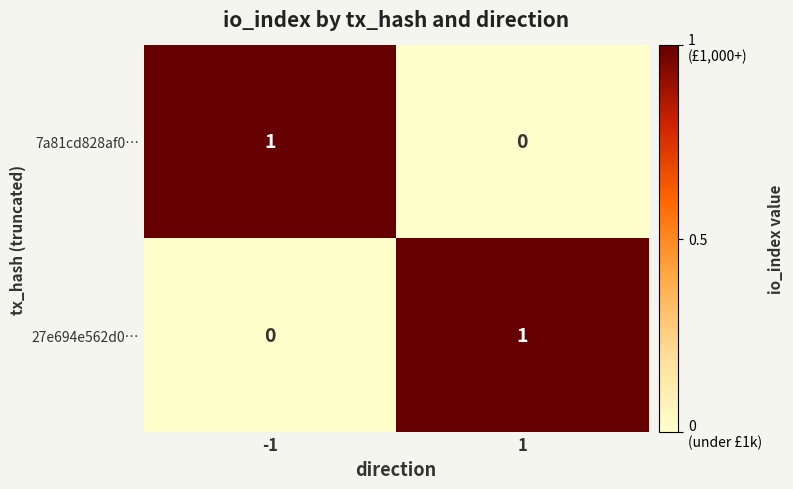

Reading right to left, what are all the values shown in this chart?

7a81cd828af0…: 0	1
27e694e562d0…: 1	0